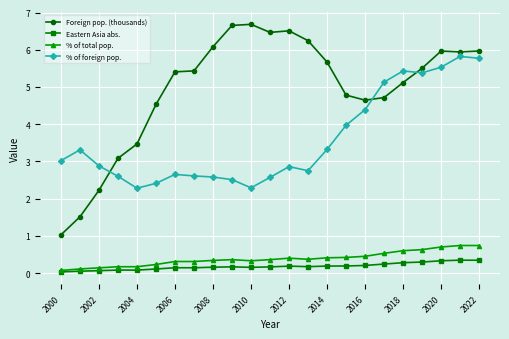

True or false: Foreign pop. (thousands) and % of total pop. cross at least once.

False